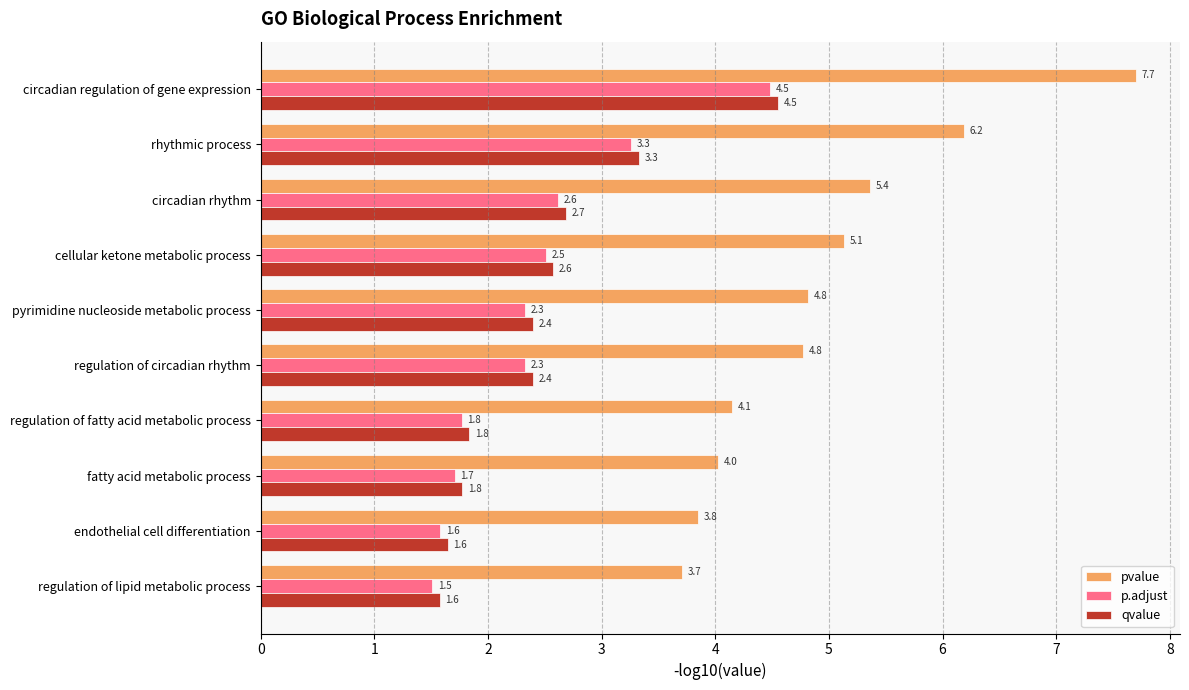

What is the approximate value of pvalue at regulation of fatty acid metabolic process?

4.1